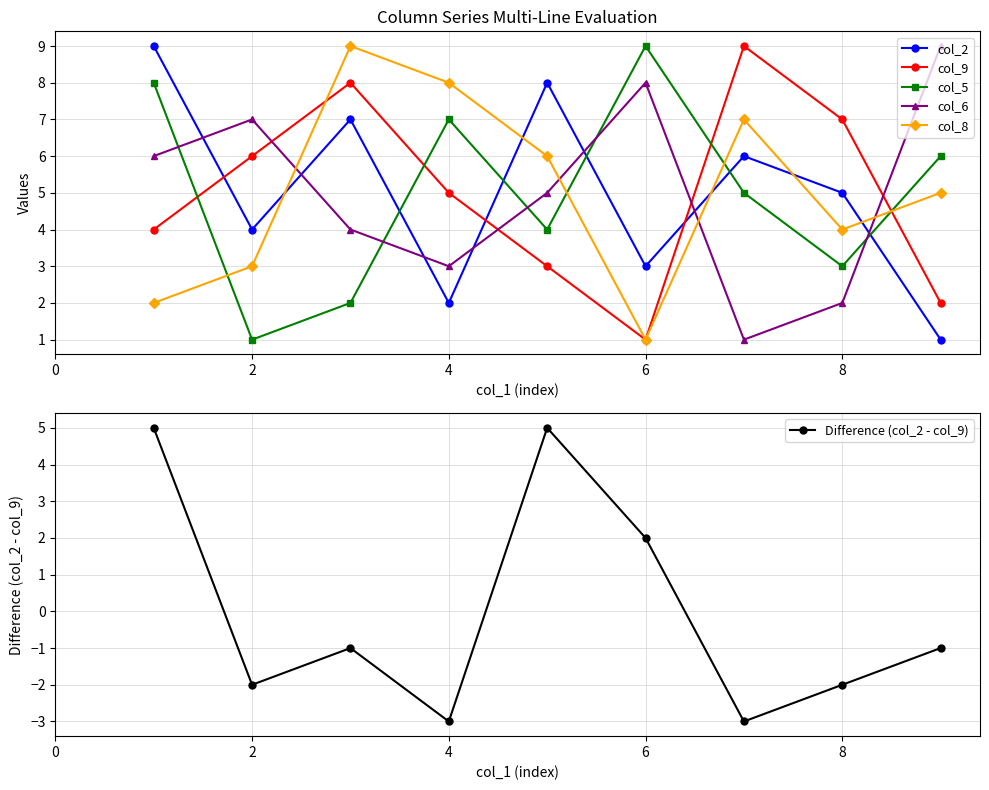

How many lines are shown in the chart?

6